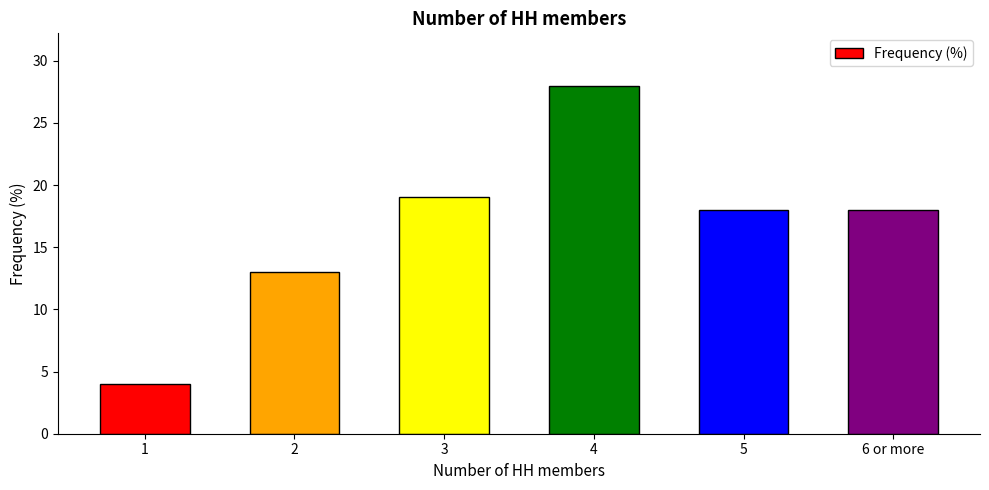

What is the label of the 2nd bar from the left?

2